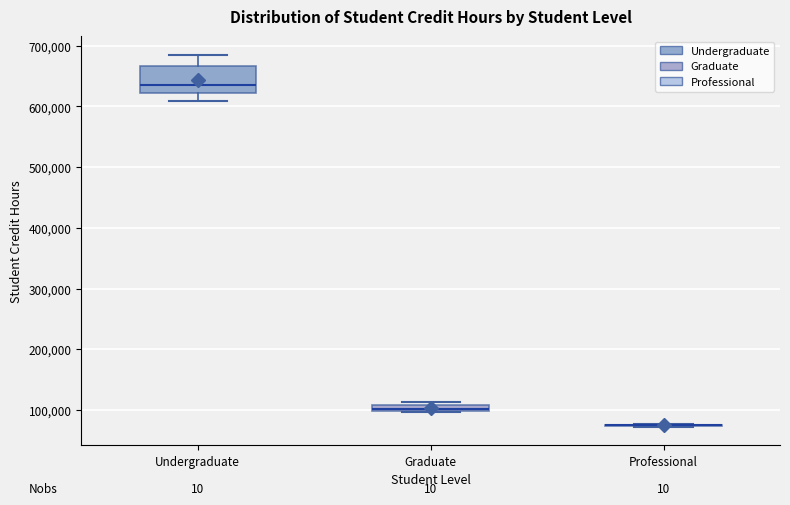

Where is the upper edge of the box for Undergraduate on the y-axis? The values are not printed on the chart, so give them approximately, as read against the axis.

670000